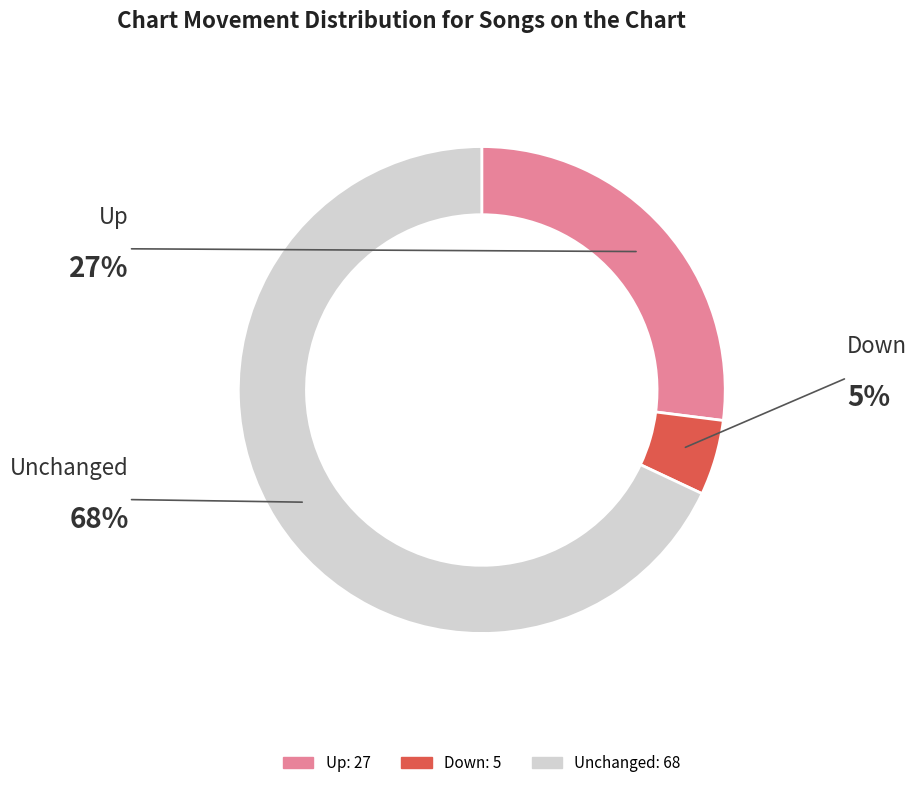

Is there any slice that represents more than half of the pie?

Yes